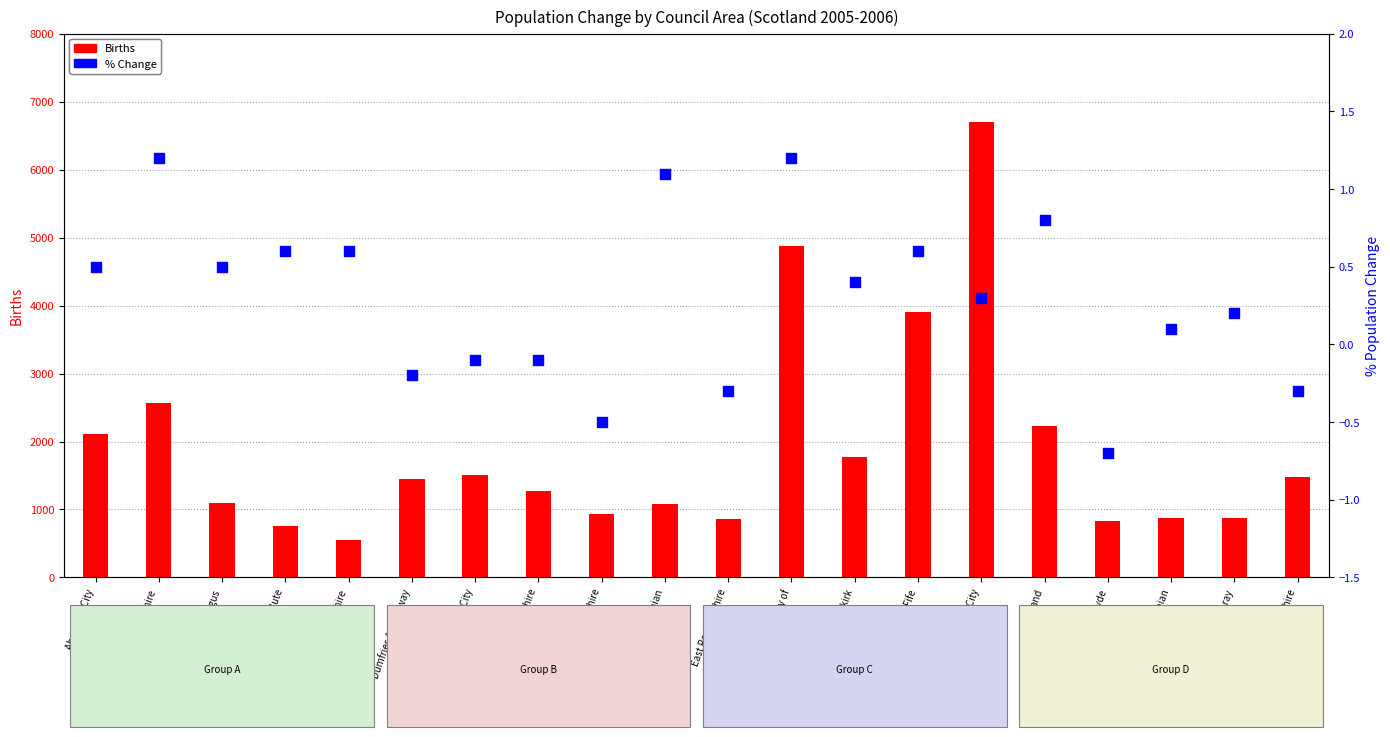

Which series reaches the minimum Y coordinate?

% Change